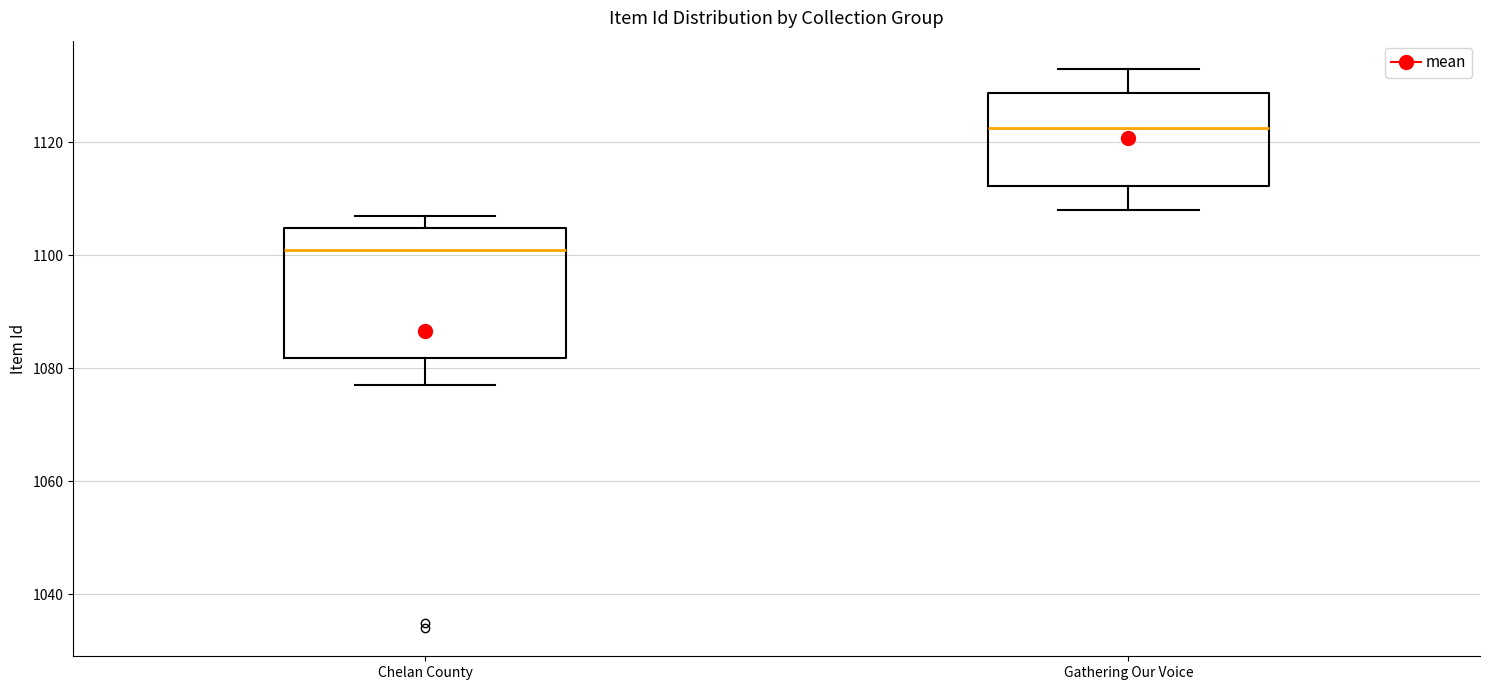

Which box's median line is the lowest?

Chelan County